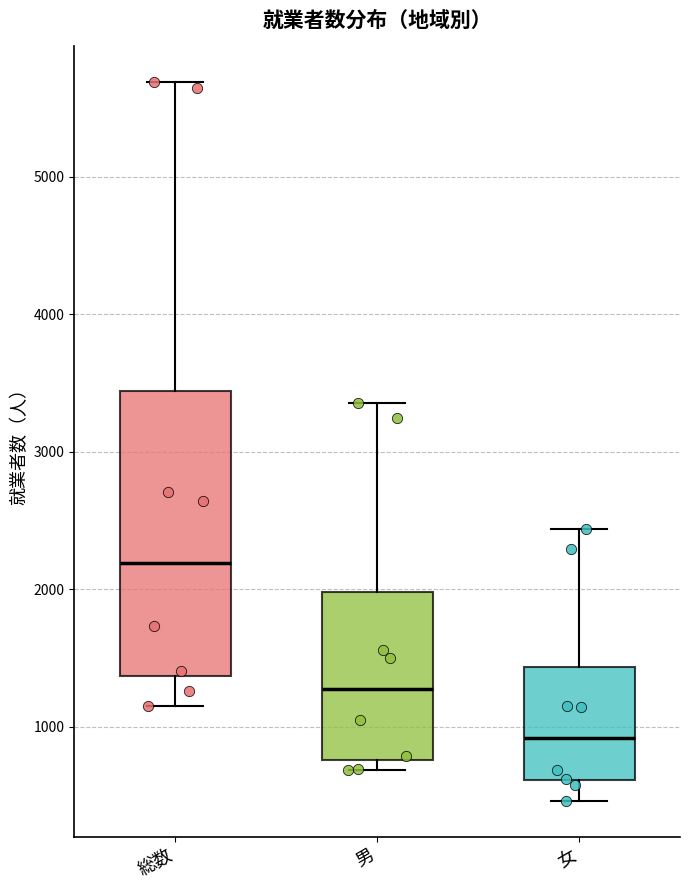

Which box is the tallest, from its lower edge to its upper edge?

総数